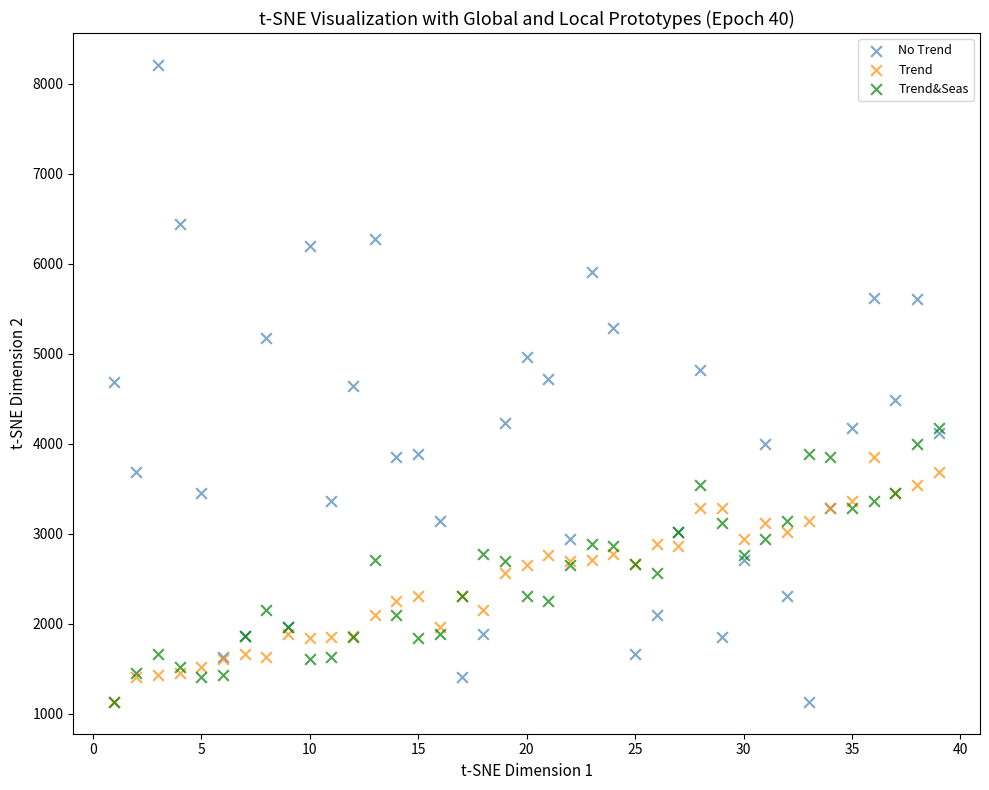

Which series has the largest Y range (max minus min)?

No Trend